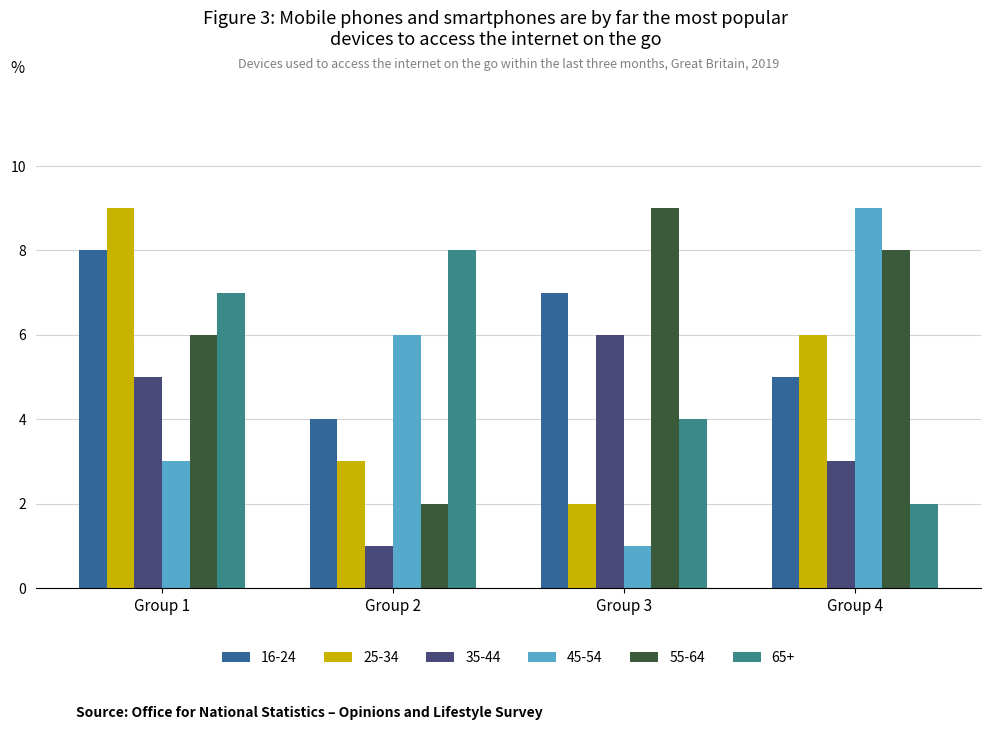

What is the greatest value displayed?

9